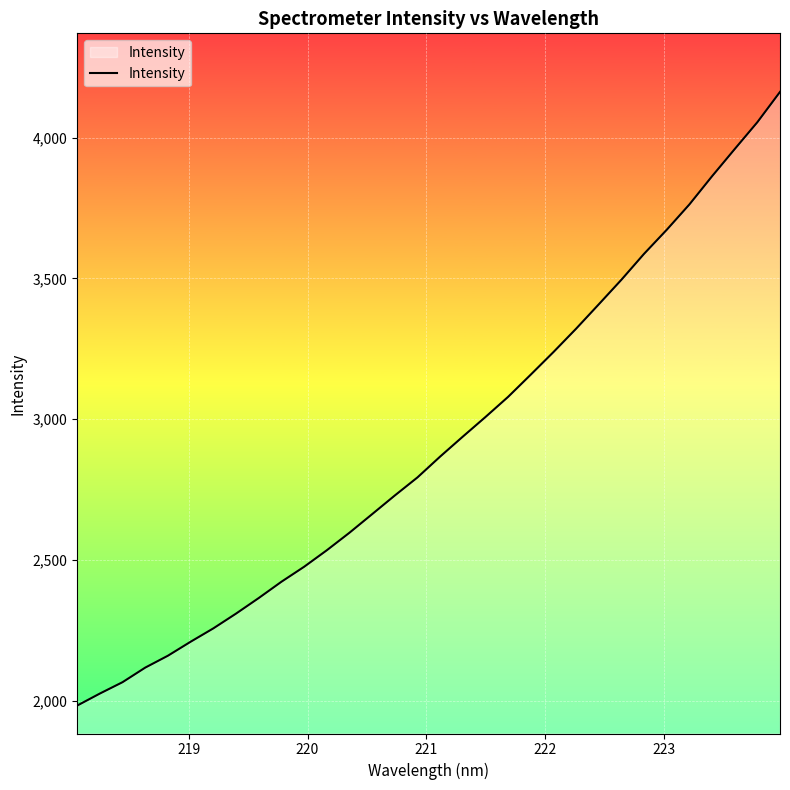

Does the chart have visible grid lines?

Yes